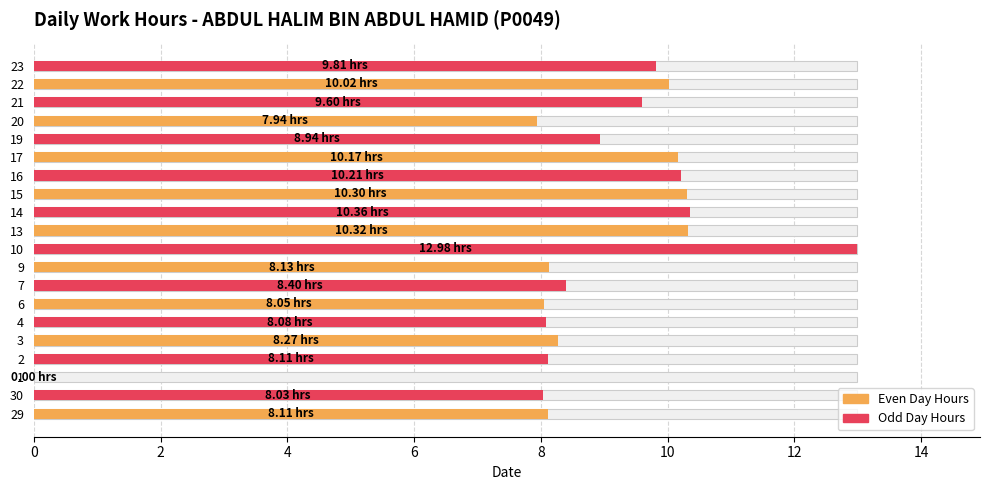

What is the value of the 17th bar from the left?

8.1